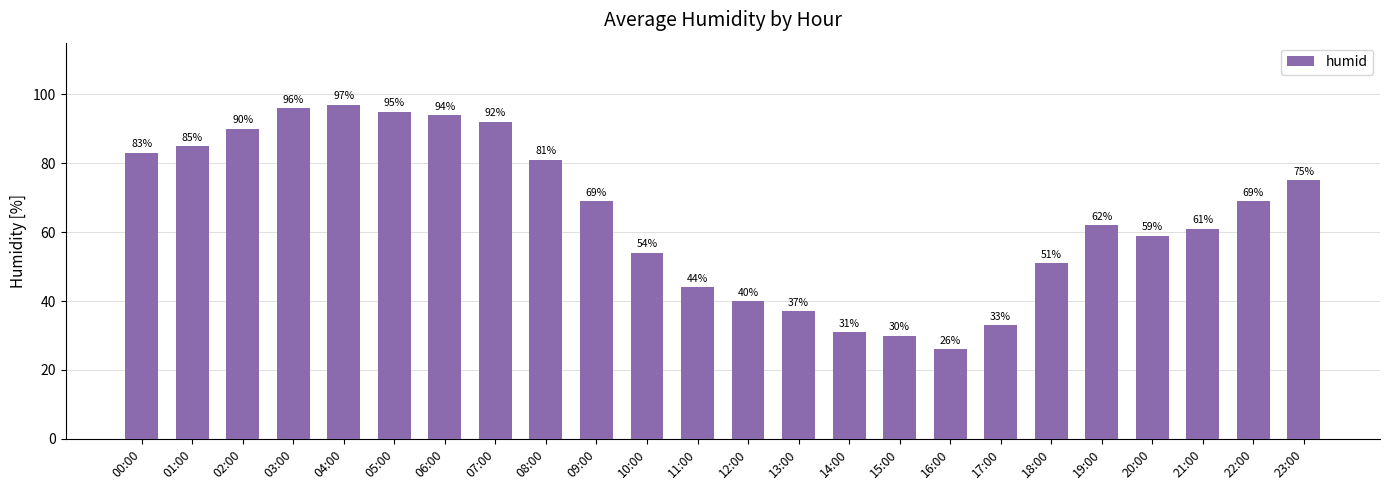

Reading left to right, transcribe all the data shown in this chart.

83	85	90	96	97	95	94	92	81	69	54	44	40	37	31	30	26	33	51	62	59	61	69	75